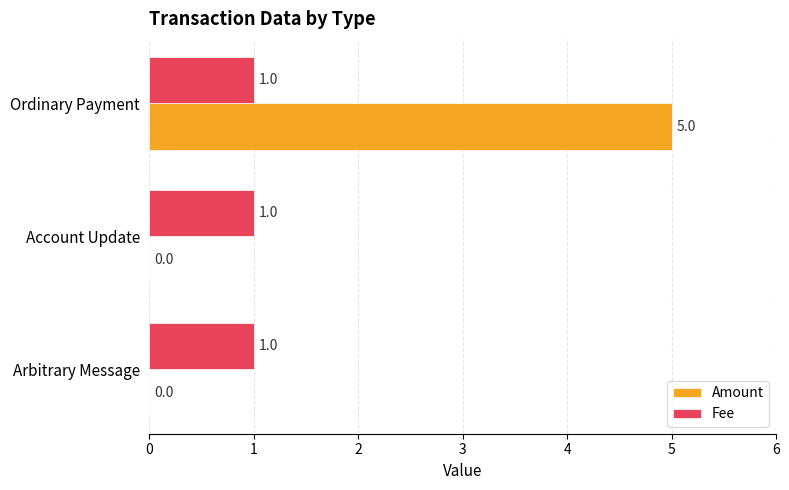

Is it true that Amount equals 7 at Ordinary Payment?

False